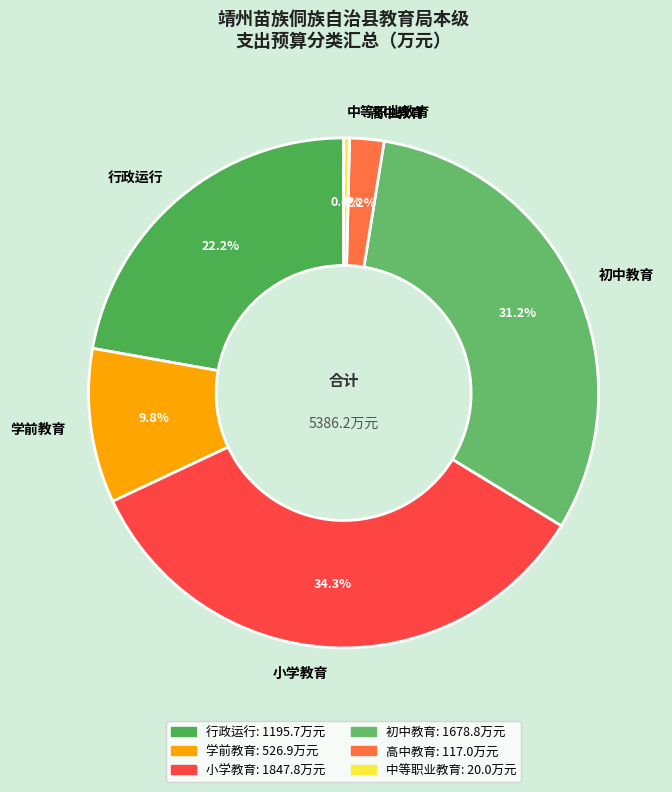

Which category has the smallest portion of the pie?

中等职业教育